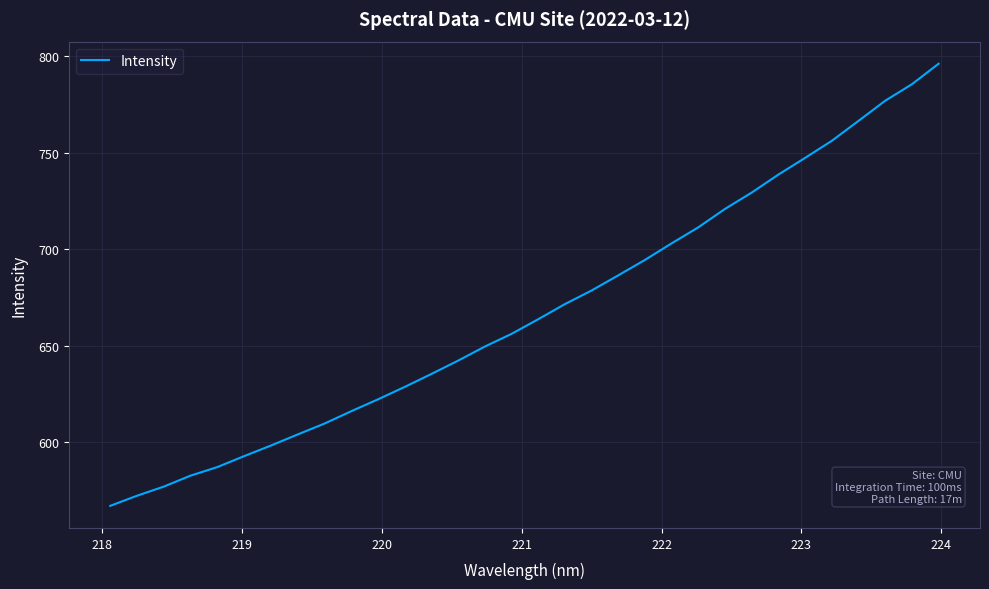

What is the sum of all values?

21366.5